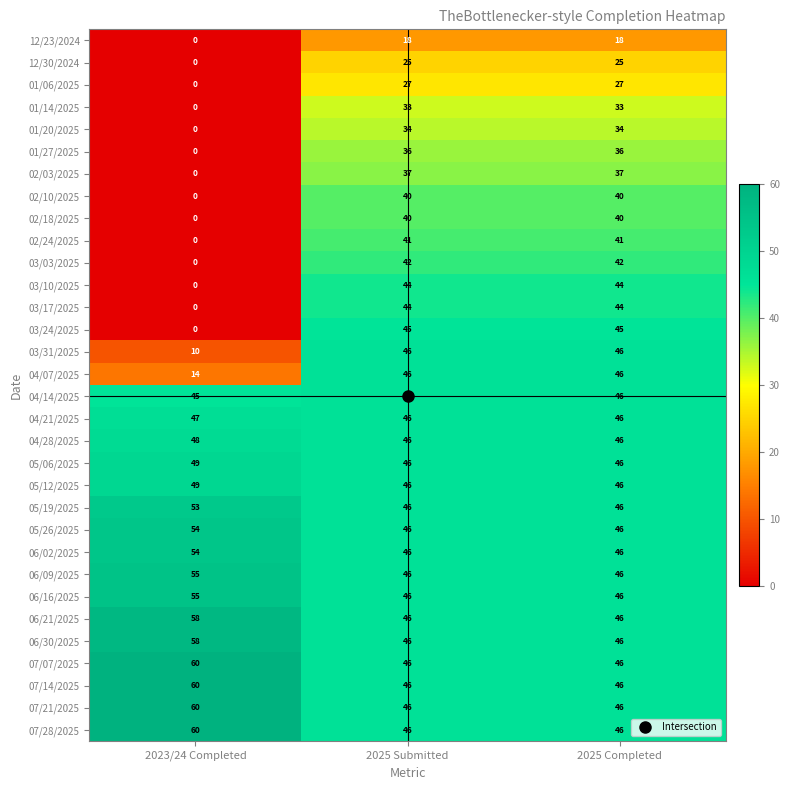

What is the difference between the 06/09/2025 values at 2023/24 Completed and 2025 Submitted?

9